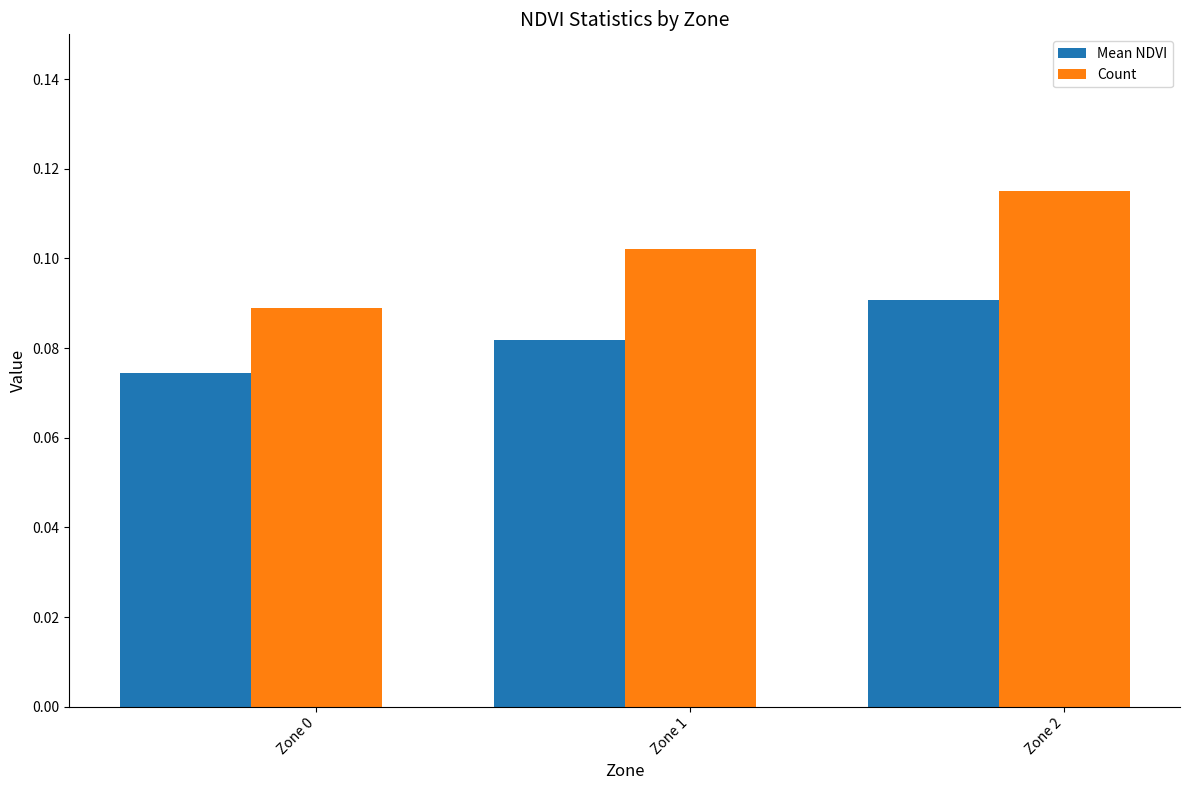

How many groups of bars are there?

3